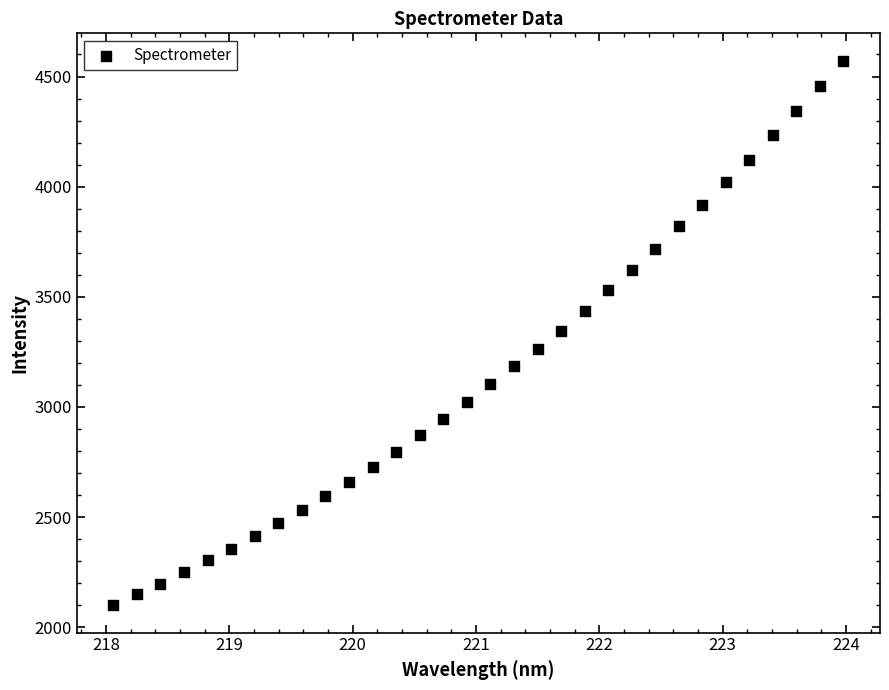

What is the range of X values (max minus min)?

5.9